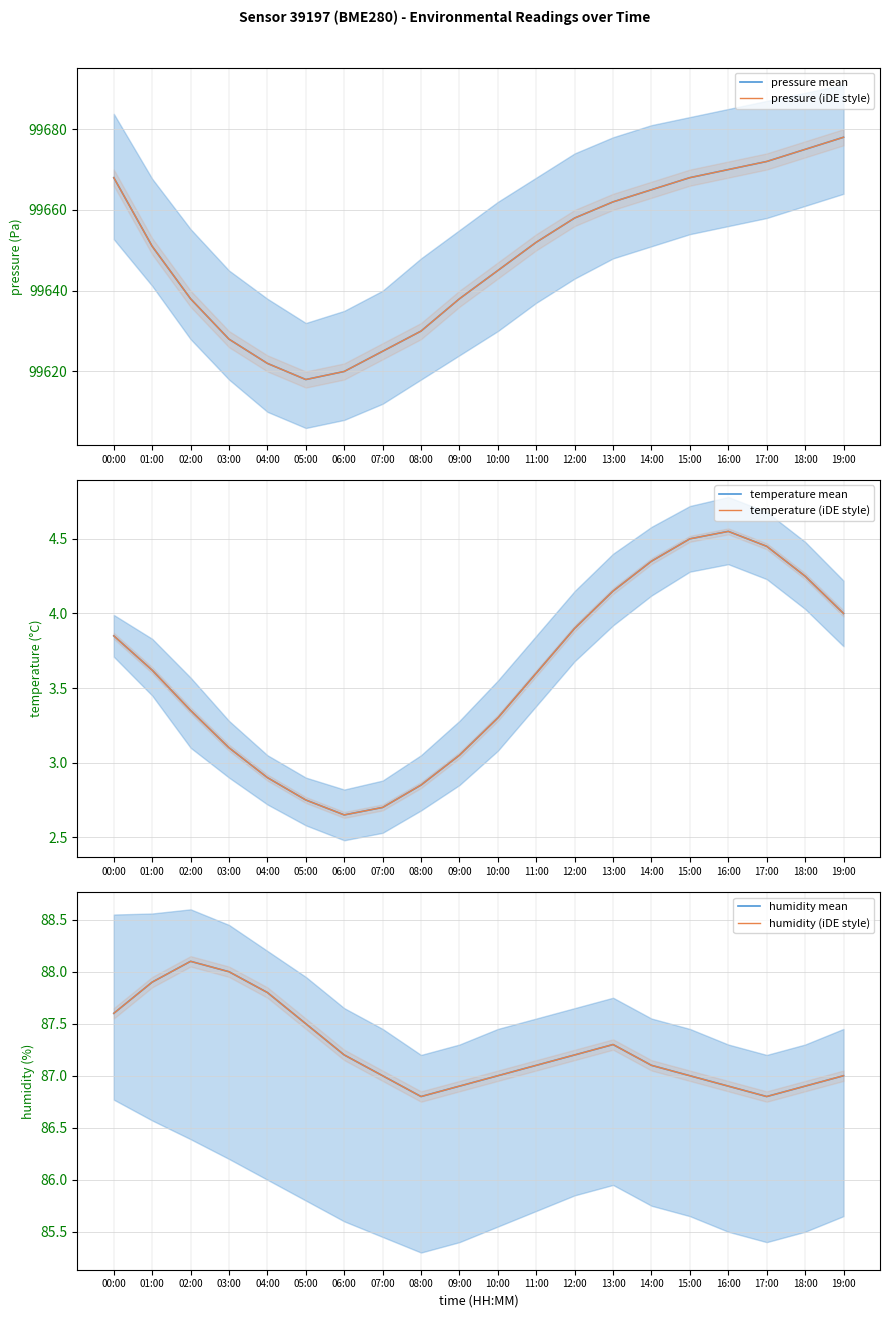

True or false: pressure (iDE style) and humidity mean cross at least once.

False